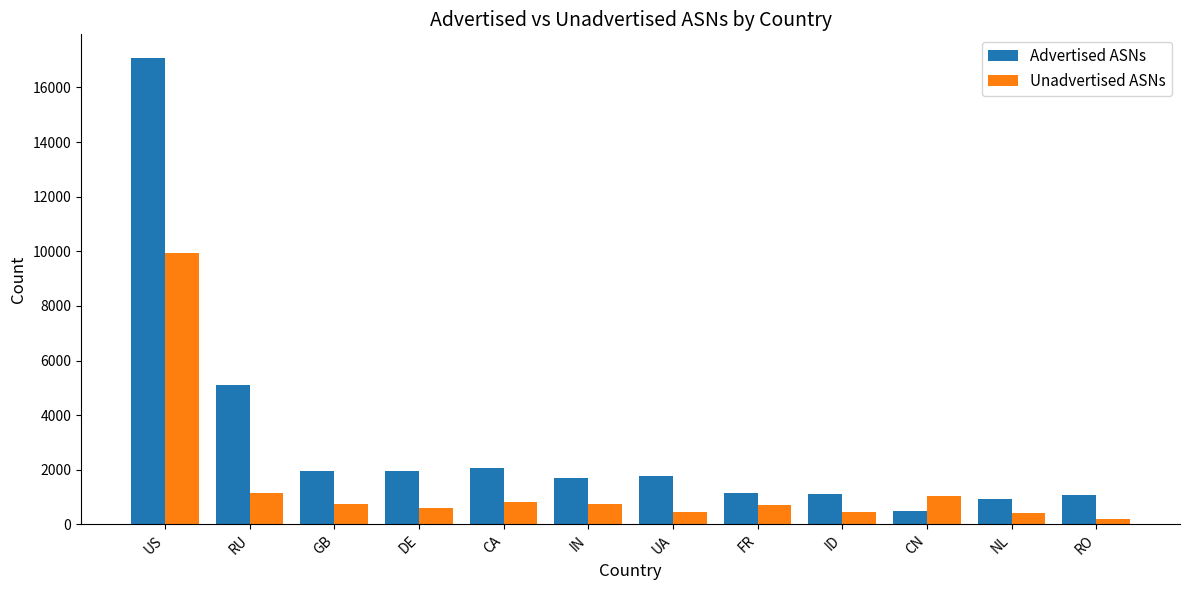

What is the greatest value displayed?

17090